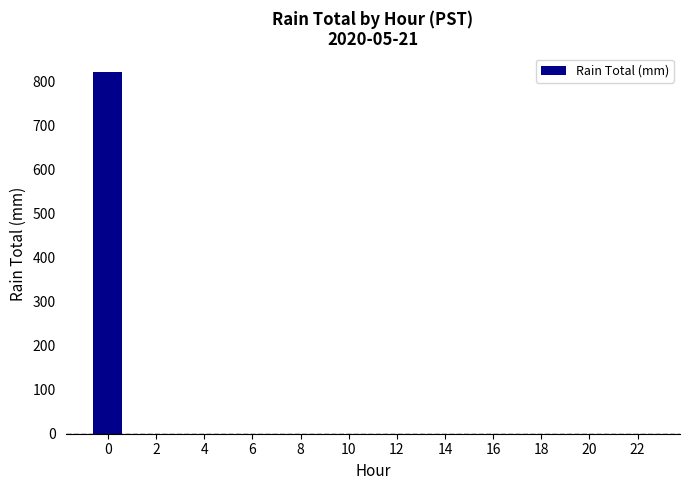

Reading left to right, extract all data points from this chart.

823.2	0.0	0.0	0.0	0.0	0.0	0.0	0.0	0.0	0.0	0.0	0.0